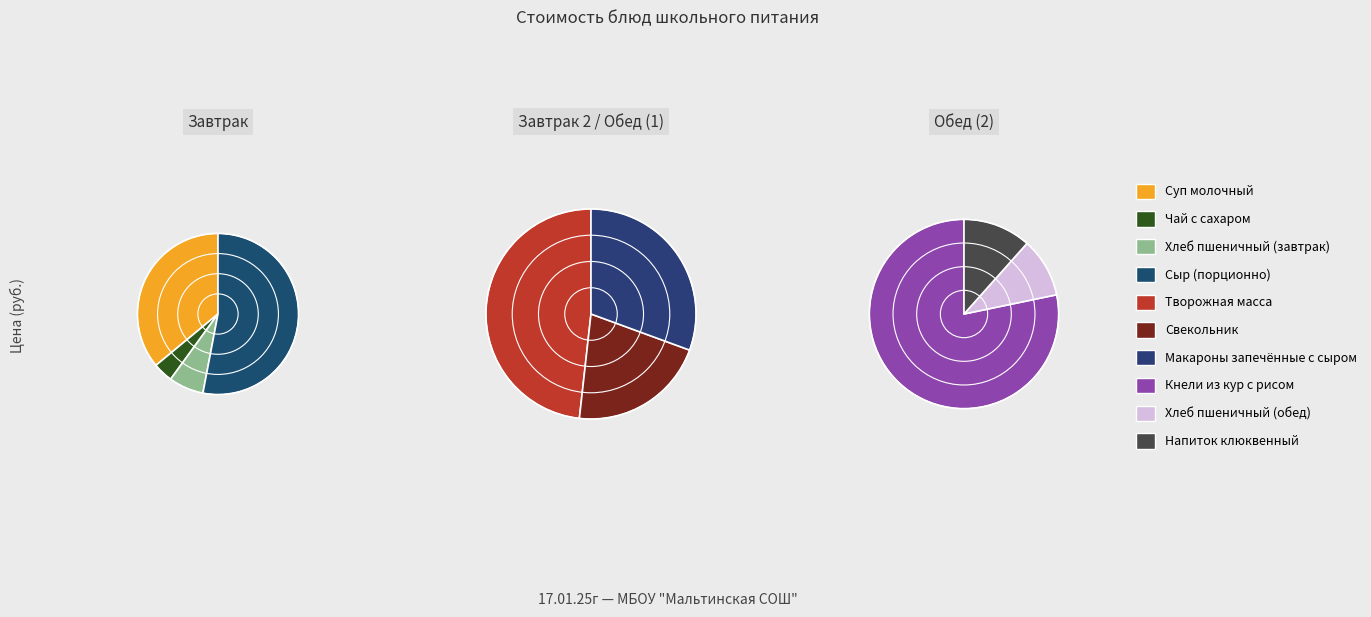

True or false: Чай с сахаром accounts for 1% of the total.

True